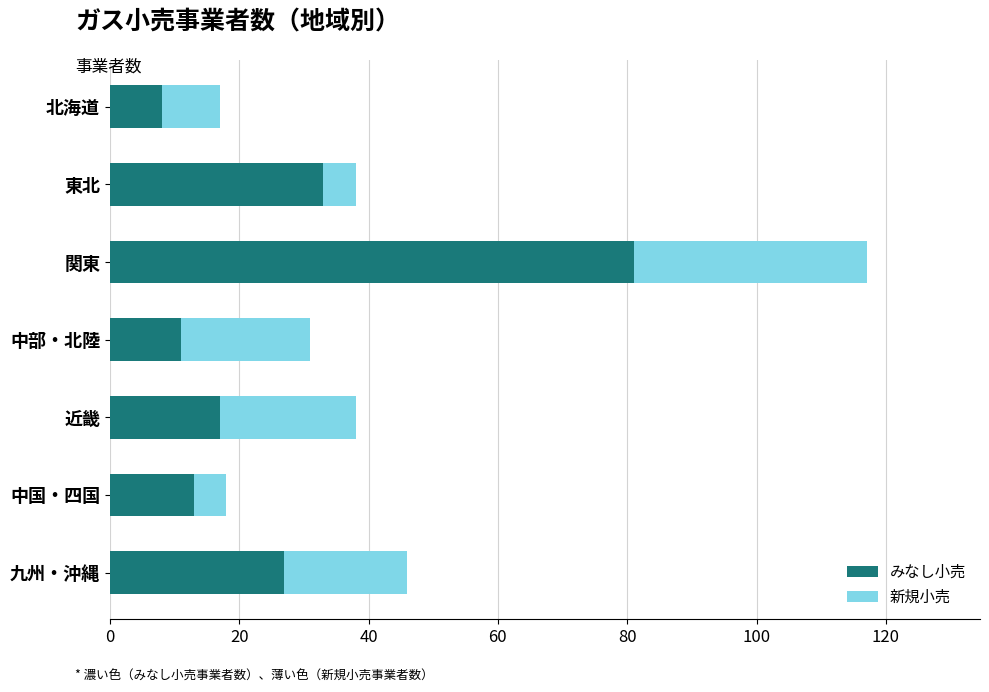

What is the lowest value of the みなし小売 series?

8